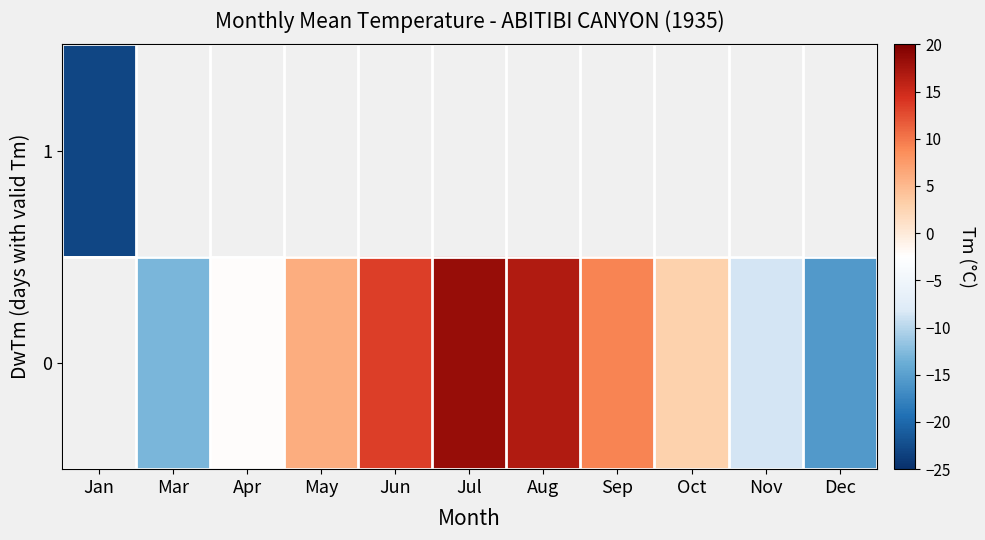

The row_1 series shows -2.6 at Mar. True or false?

False